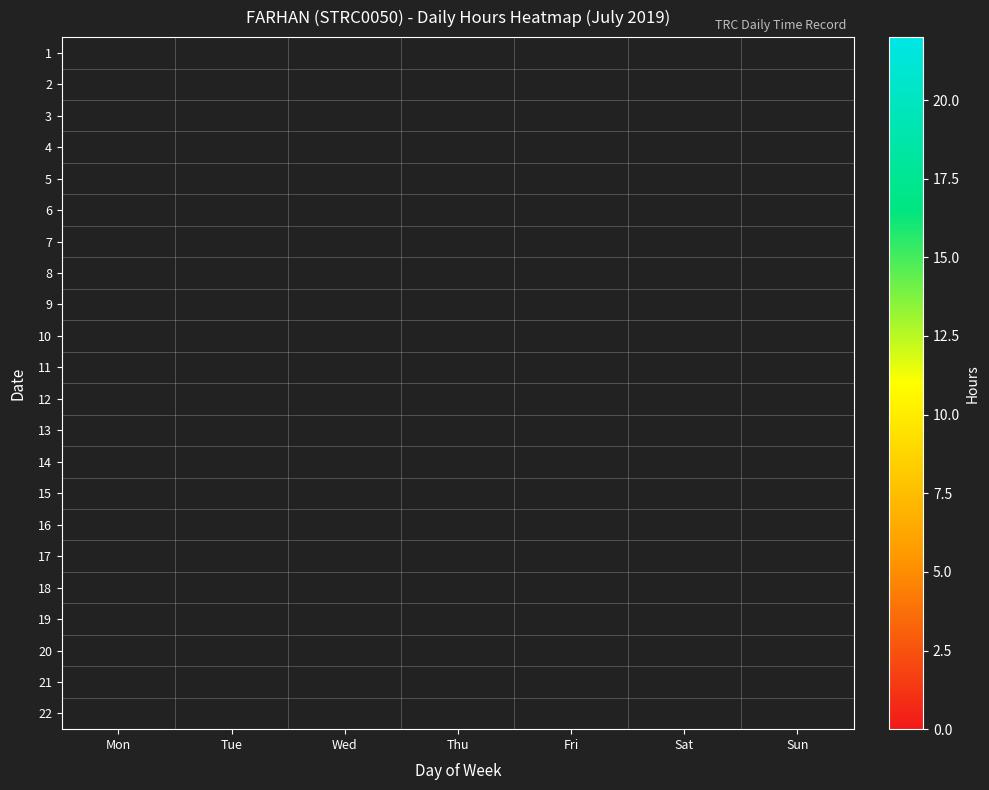

What is the maximum value shown in the chart?

20.2